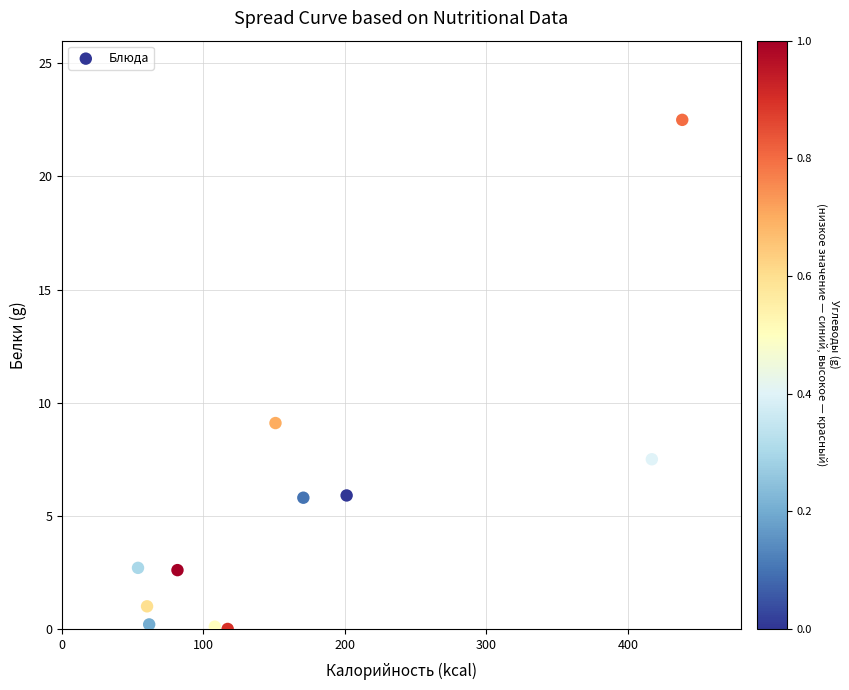

What is the average X value?

169.1